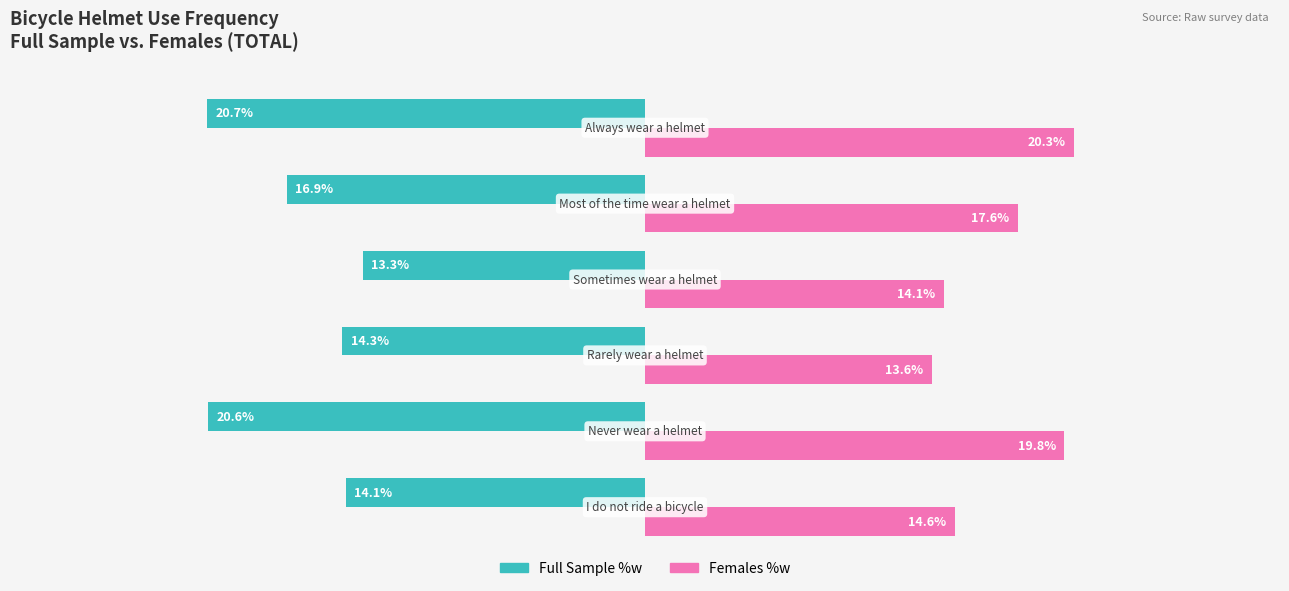

What are all the series names shown in the legend?

Full Sample %w, Females %w